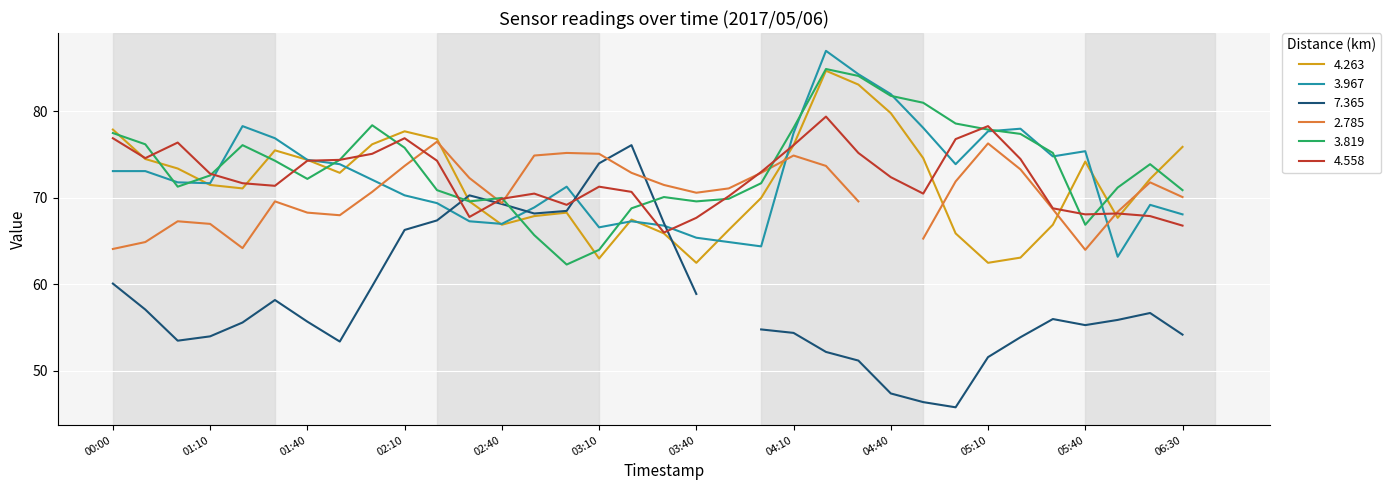

What is the minimum value for 4.263?

62.5